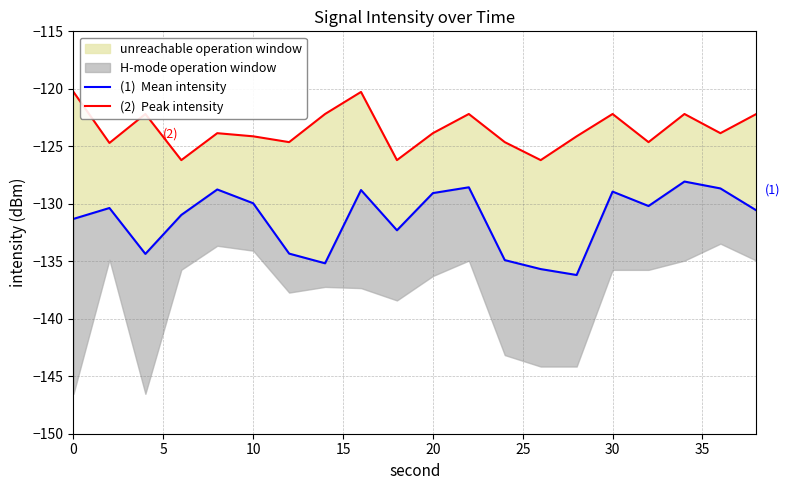

What is the difference between the second highest and second lowest values in the (1)  Mean intensity series?

7.1